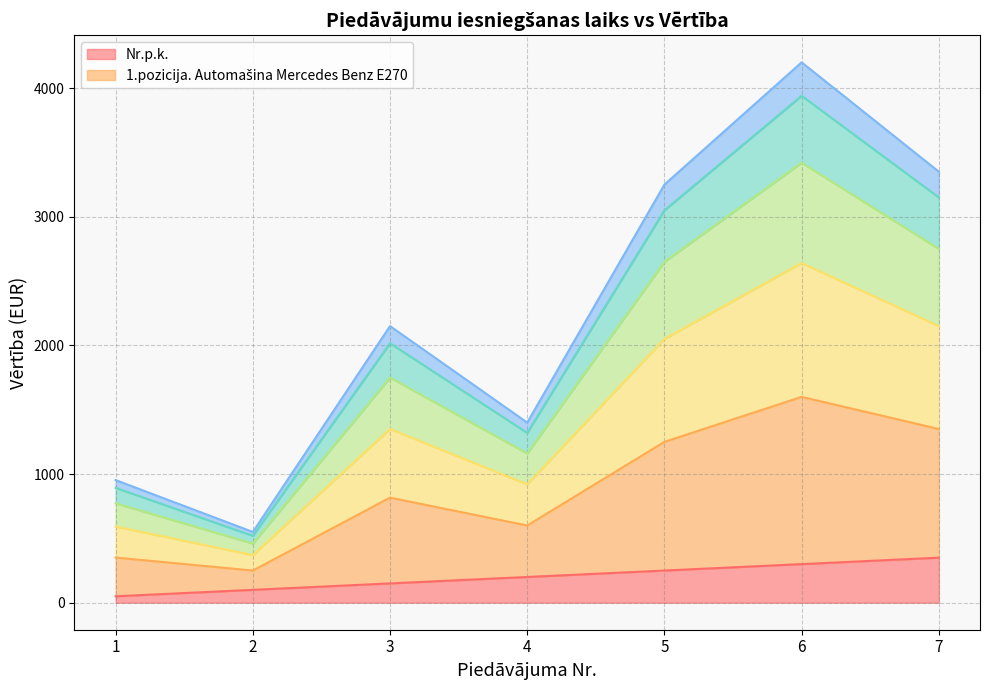

How many categories are shown in the chart?

7